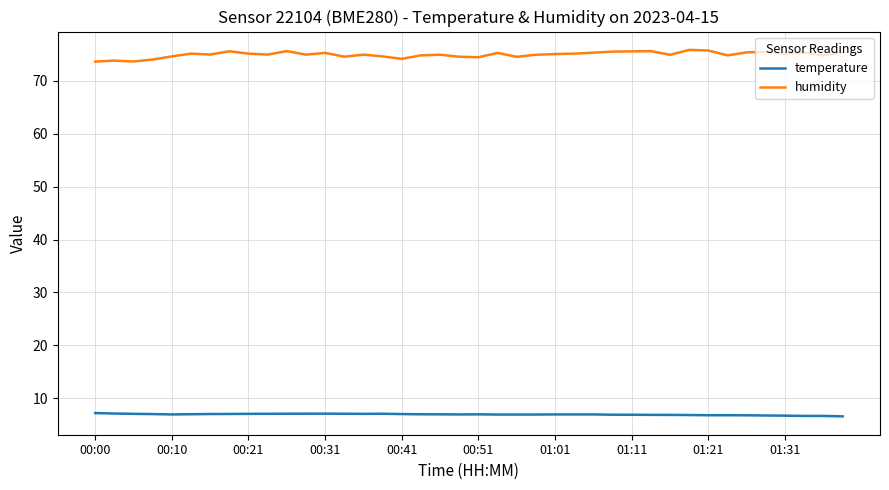

Which series has the largest range (max minus min)?

humidity